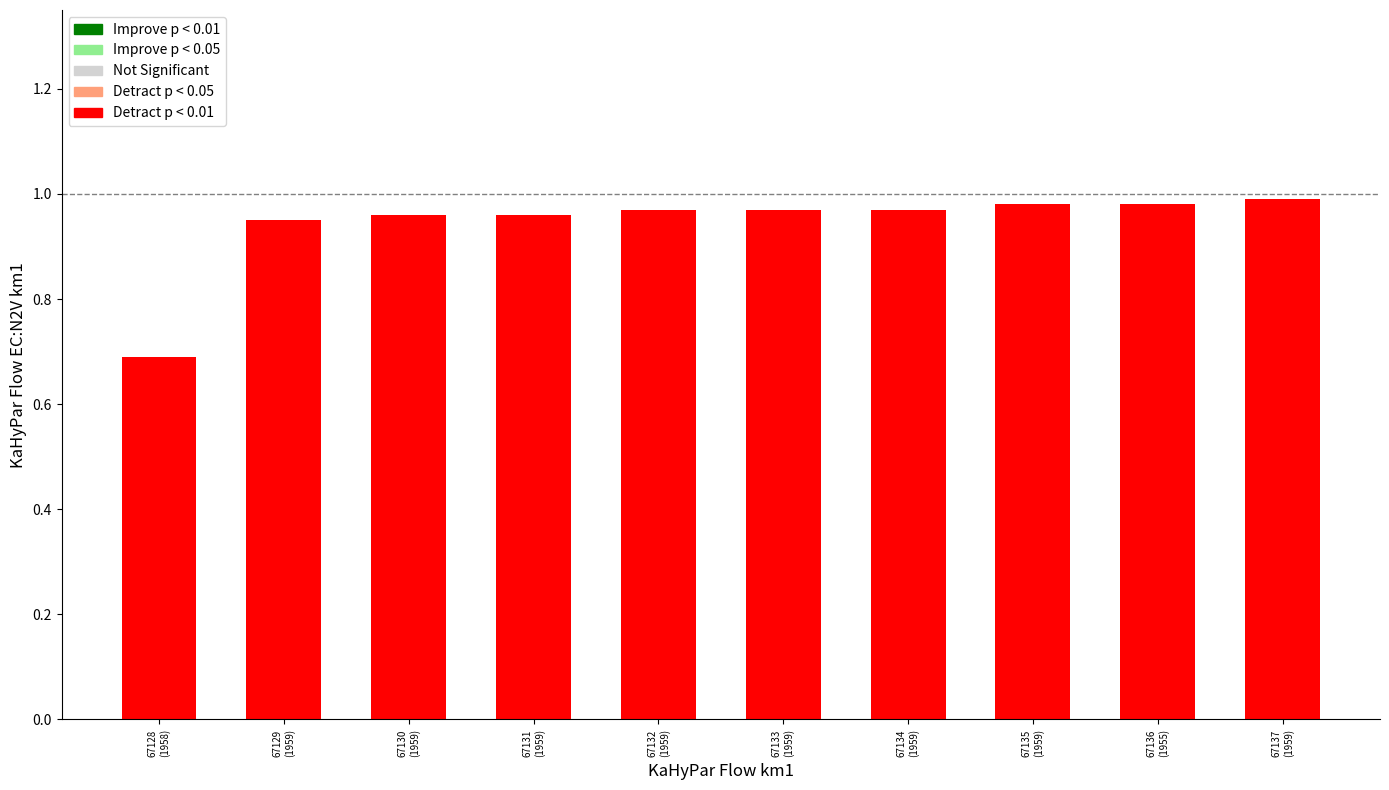

What is the label of the 8th bar from the left?

67135
(1959)